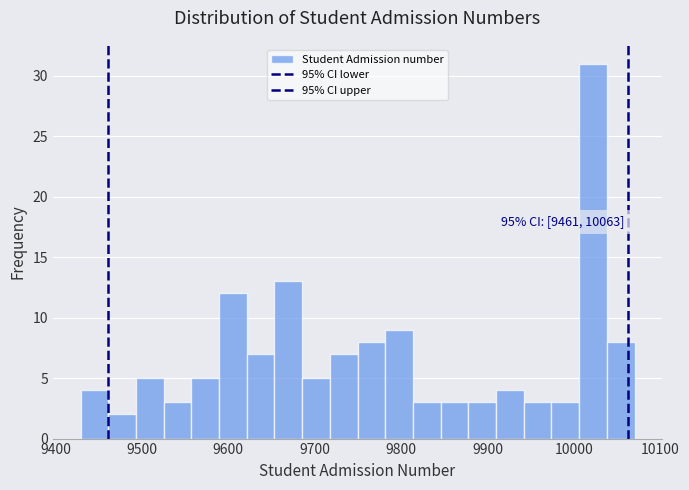

Around what value on the x-axis is the tallest bar? Give the approximate position of its centre, as read against the axis.

10020